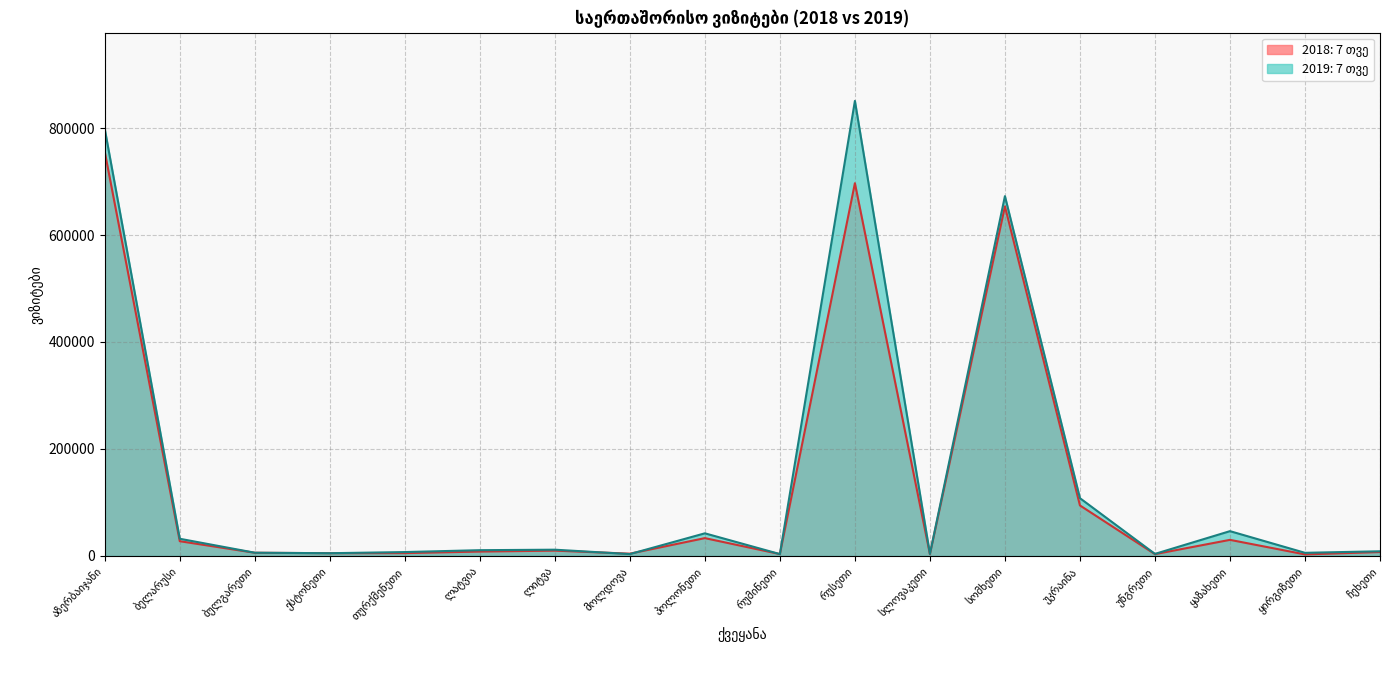

Reading right to left, list all the values displayed in this chart.

2018: 7 თვე: ჩეხეთი=7323	ყირგიზეთი=2911	ყაზახეთი=30124	უნგრეთი=3419	უკრაინა=94473	სომხეთი=653540	სლოვაკეთი=3414	რუსეთი=696833	რუმინეთი=3554	პოლონეთი=33367	მოლდოვა=4317	ლიტვა=9965	ლატვია=8223	თურქმენეთი=5315	ესტონეთი=5175	ბულგარეთი=6008	ბელარუსი=27604	აზერბაიჯანი=755603
2019: 7 თვე: ჩეხეთი=8764	ყირგიზეთი=5890	ყაზახეთი=46401	უნგრეთი=3864	უკრაინა=108032	სომხეთი=672657	სლოვაკეთი=3938	რუსეთი=850650	რუმინეთი=3524	პოლონეთი=42332	მოლდოვა=3535	ლიტვა=11728	ლატვია=10820	თურქმენეთი=7302	ესტონეთი=5165	ბულგარეთი=6091	ბელარუსი=32180	აზერბაიჯანი=798216